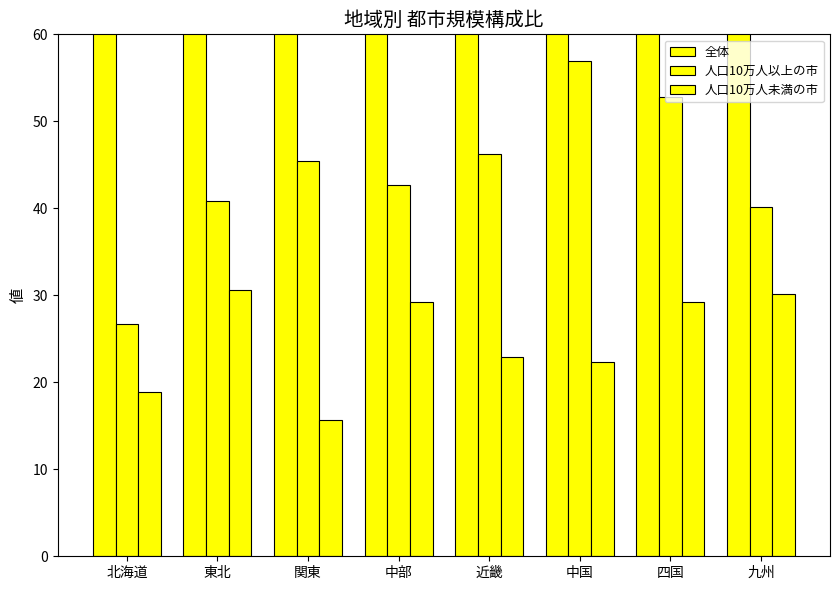

Rank the series by their maximum value, from highest to lowest.

全体, 人口10万人以上の市, 人口10万人未満の市